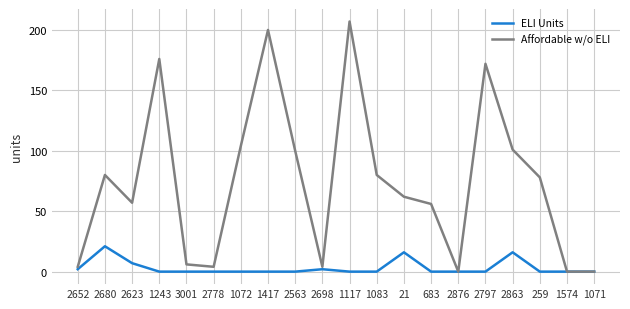

How many values in the Affordable w/o ELI series are below 78?

10